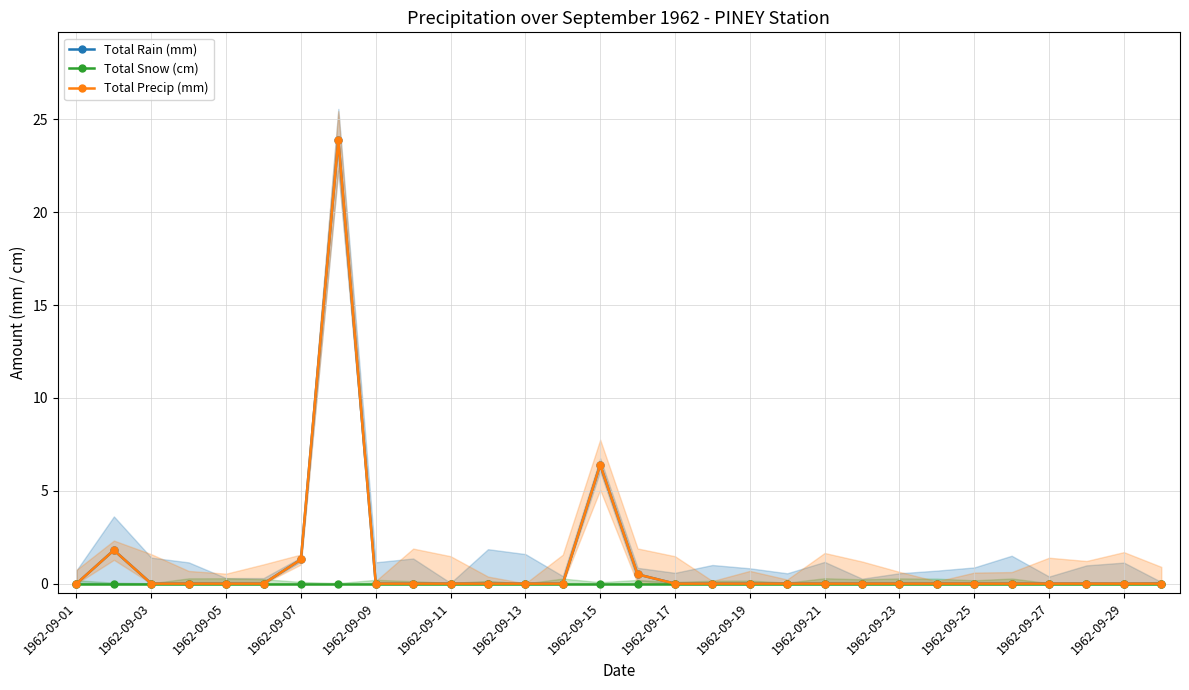

Reading left to right, what are all the values shown in this chart?

Total Rain (mm): 0.0	1.8	0.0	0.0	0.0	0.0	1.3	23.9	0.0	0.0	0.0	0.0	0.0	0.0	6.4	0.5	0.0	0.0	0.0	0.0	0.0	0.0	0.0	0.0	0.0	0.0	0.0	0.0	0.0	0.0
Total Snow (cm): 0.0	0.0	0.0	0.0	0.0	0.0	0.0	0.0	0.0	0.0	0.0	0.0	0.0	0.0	0.0	0.0	0.0	0.0	0.0	0.0	0.0	0.0	0.0	0.0	0.0	0.0	0.0	0.0	0.0	0.0
Total Precip (mm): 0.0	1.8	0.0	0.0	0.0	0.0	1.3	23.9	0.0	0.0	0.0	0.0	0.0	0.0	6.4	0.5	0.0	0.0	0.0	0.0	0.0	0.0	0.0	0.0	0.0	0.0	0.0	0.0	0.0	0.0